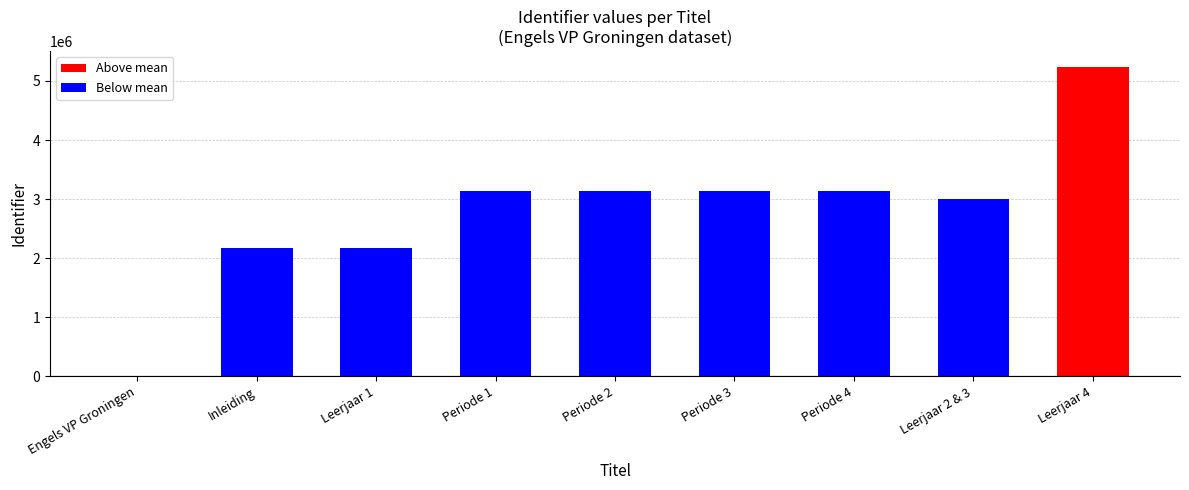

What is the change in value from Engels VP Groningen to Leerjaar 1?

+2180200